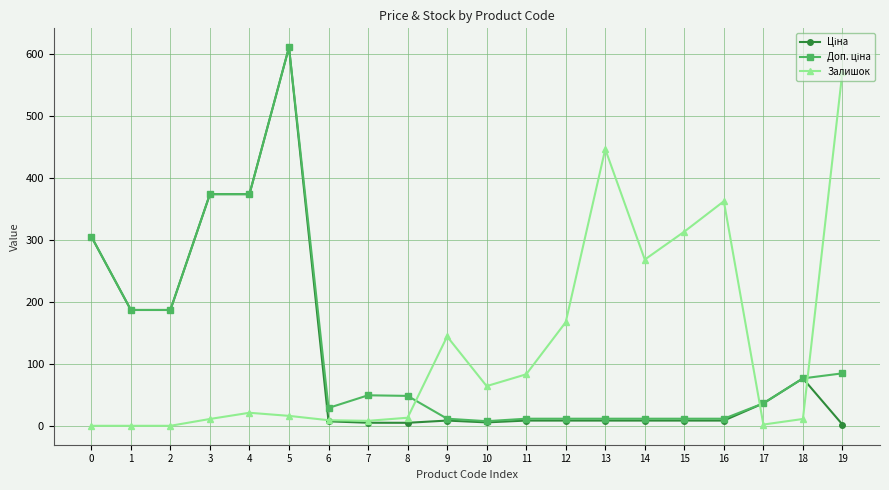

Which category has the highest value across all series?

5